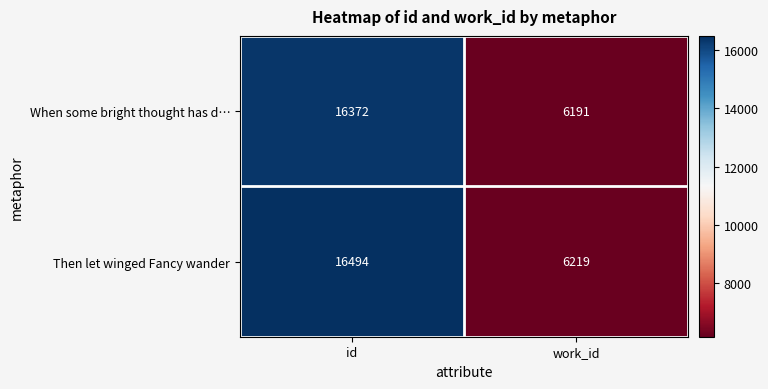

What is the smallest value displayed?

6191